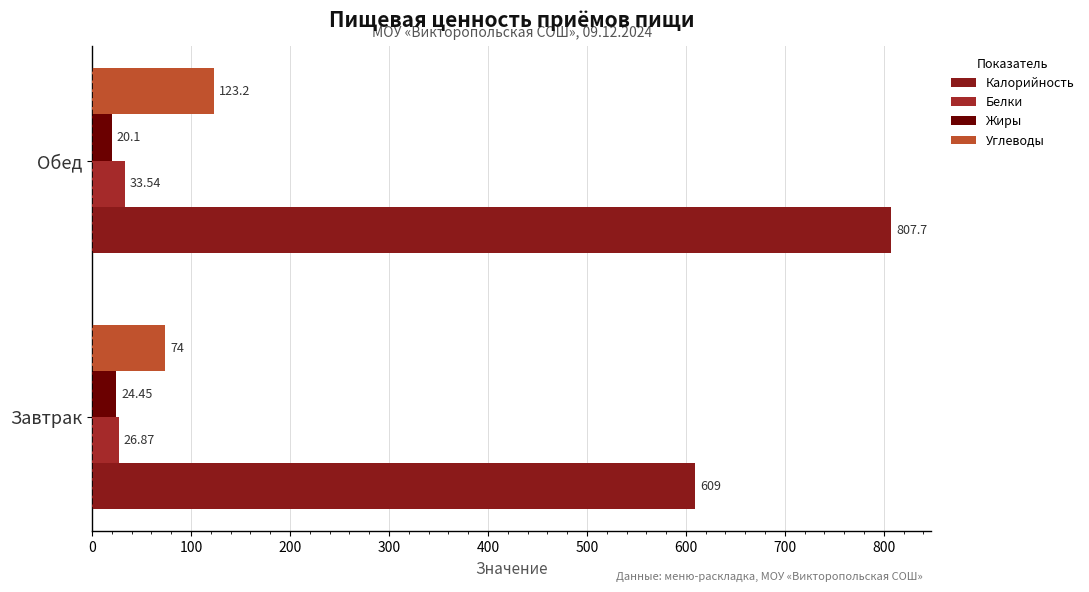

Reading left to right, extract all data points from this chart.

Калорийность: 609.0	807.7
Белки: 26.9	33.5
Жиры: 24.4	20.1
Углеводы: 74.0	123.2